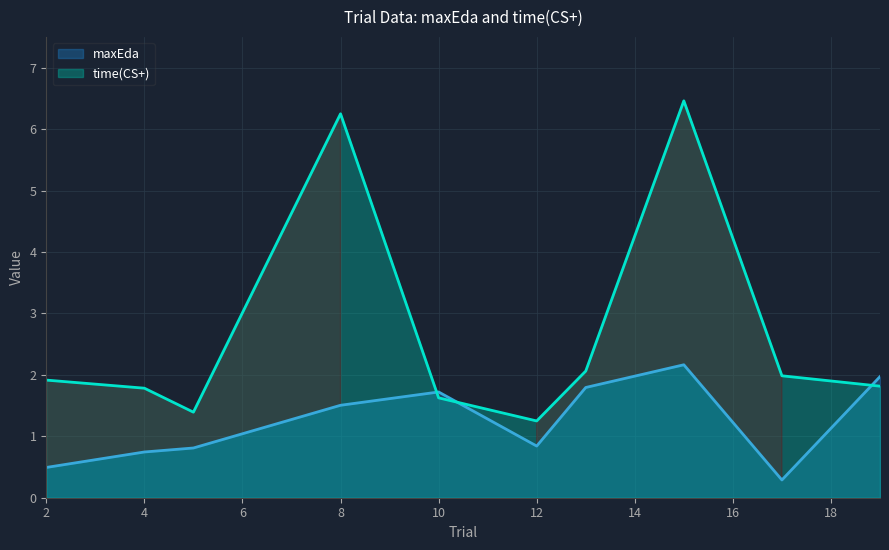

Is it true that time(CS+) equals 2.1 at 10?

False